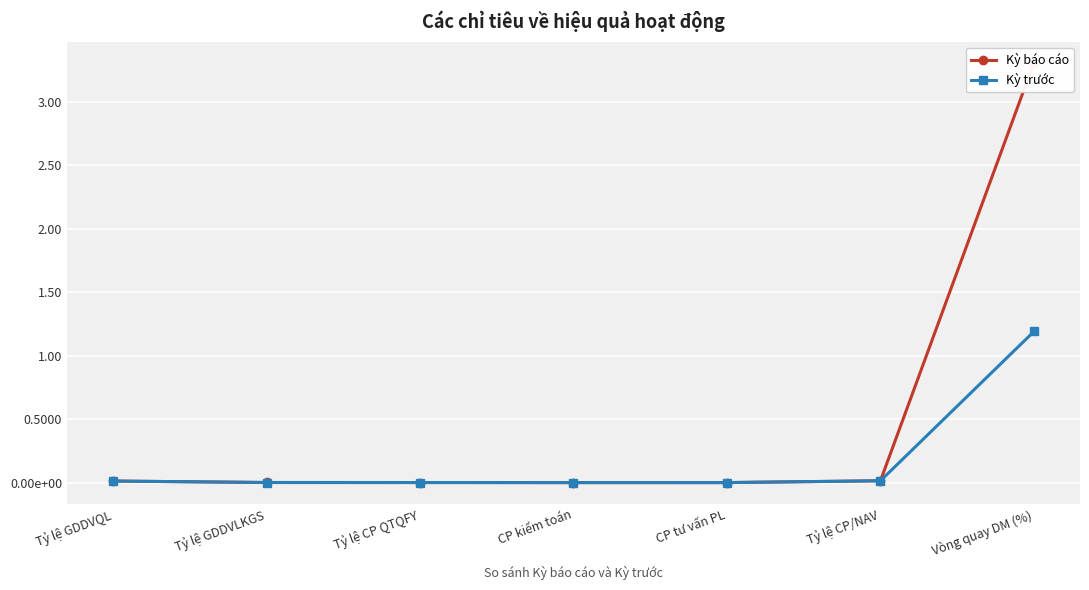

What position from the left is Tỷ lệ CP QTQFY?

3